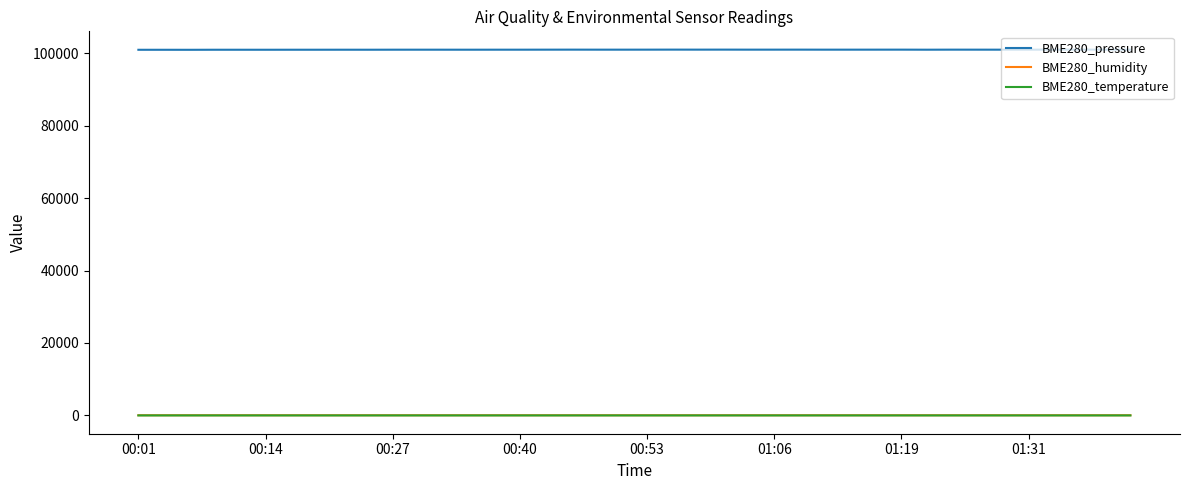

Which series has the largest total across all categories?

BME280_pressure